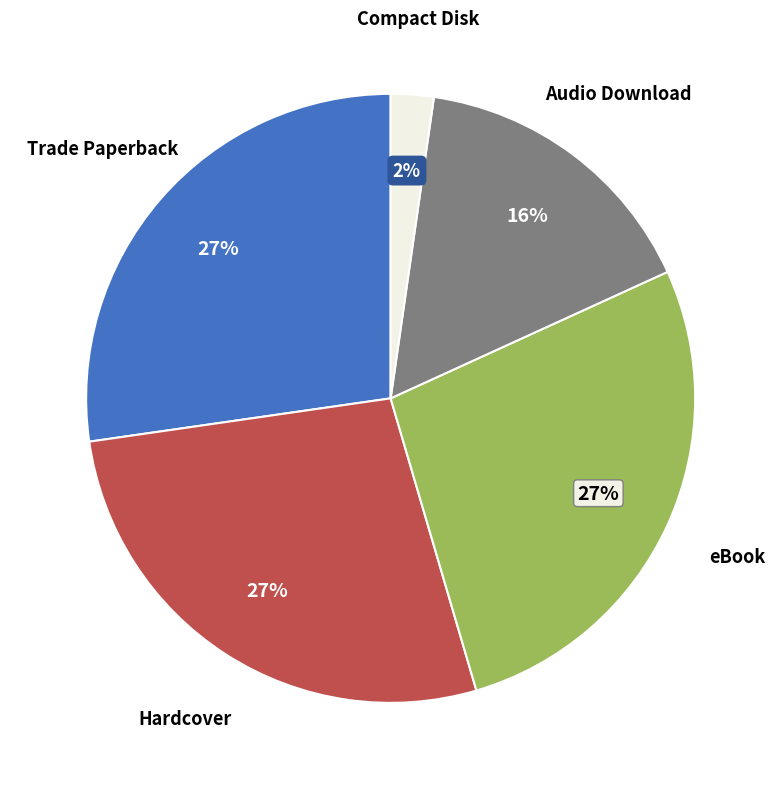

Is there a majority slice in this chart?

No